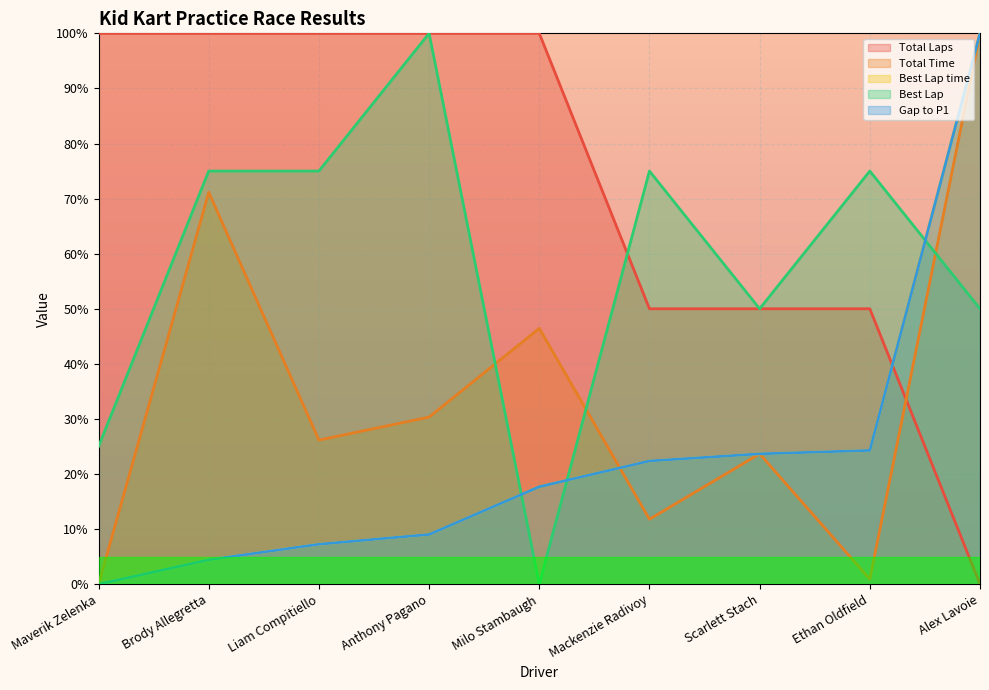

Which series changed the most between Brody Allegretta and Liam Compitiello?

Total Time